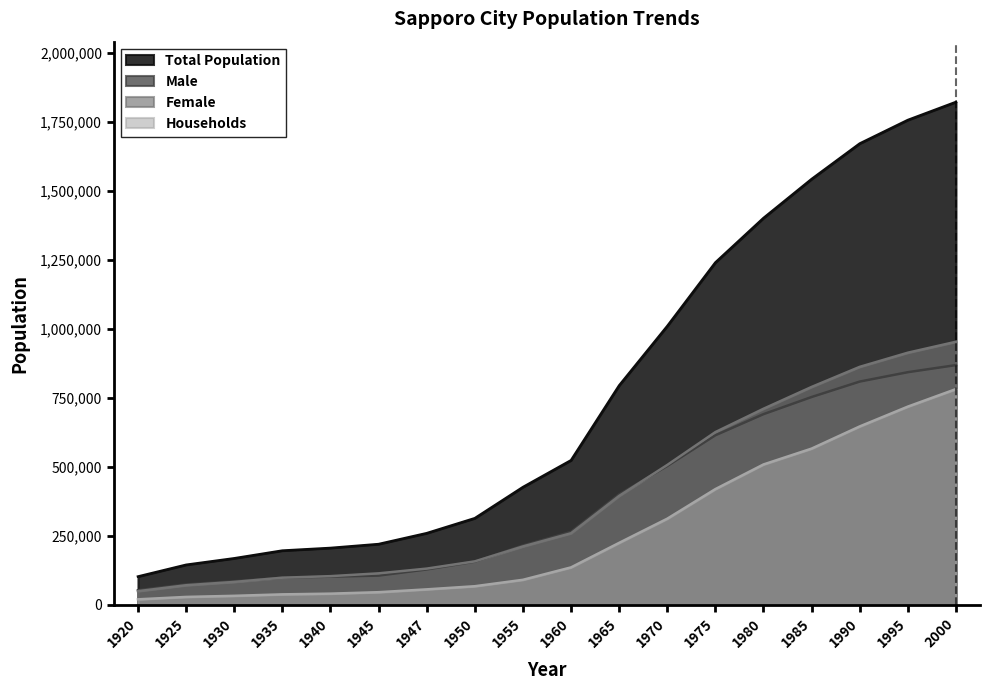

What is the sum of the Households values at 1970 and 1955?

402998